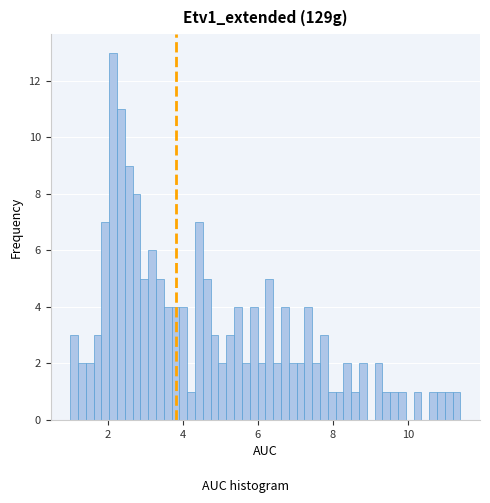

Around what value on the x-axis is the tallest bar? Give the approximate position of its centre, as read against the axis.

2.2